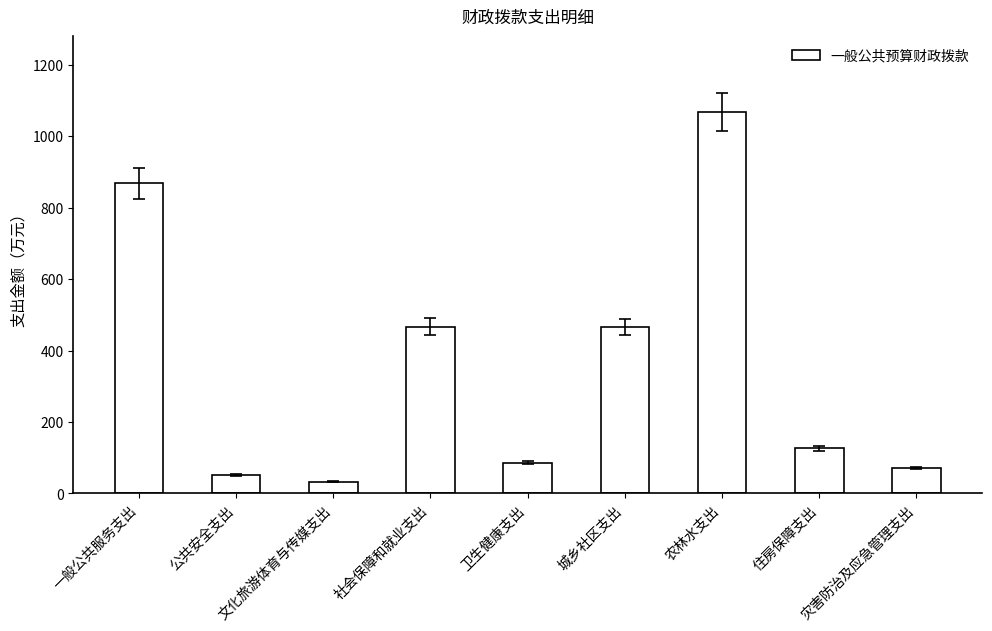

What is the sum of all values?

3235.0